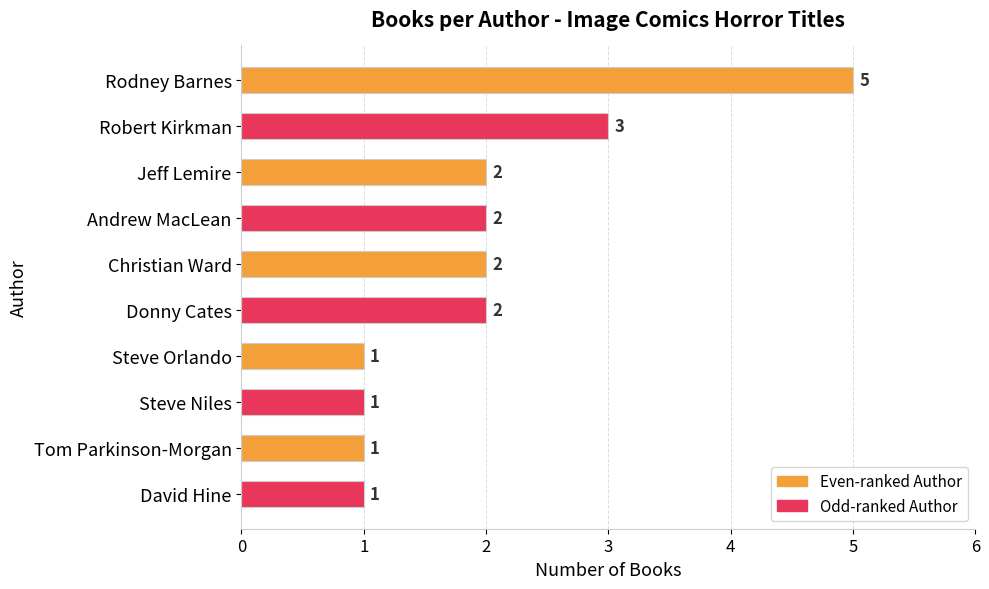

What is the sum of all values?

20